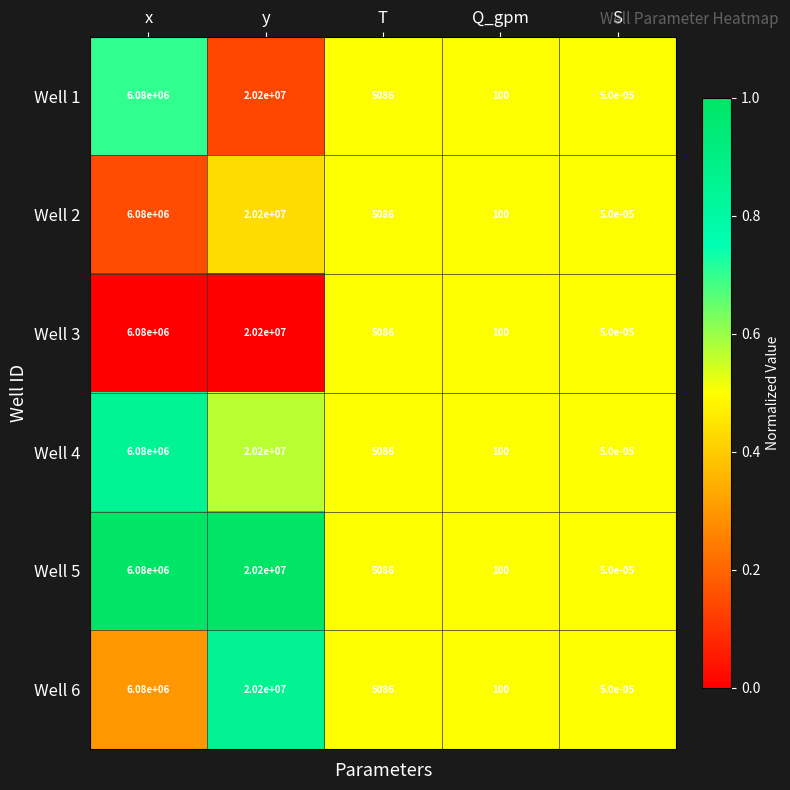

Which category has the highest value in the Well 4 series?

y